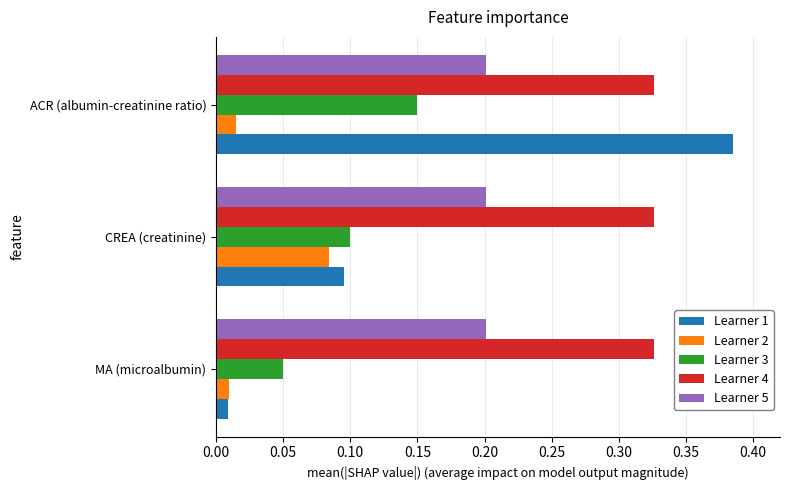

How many Learner 2 values are between 0 and 1?

3